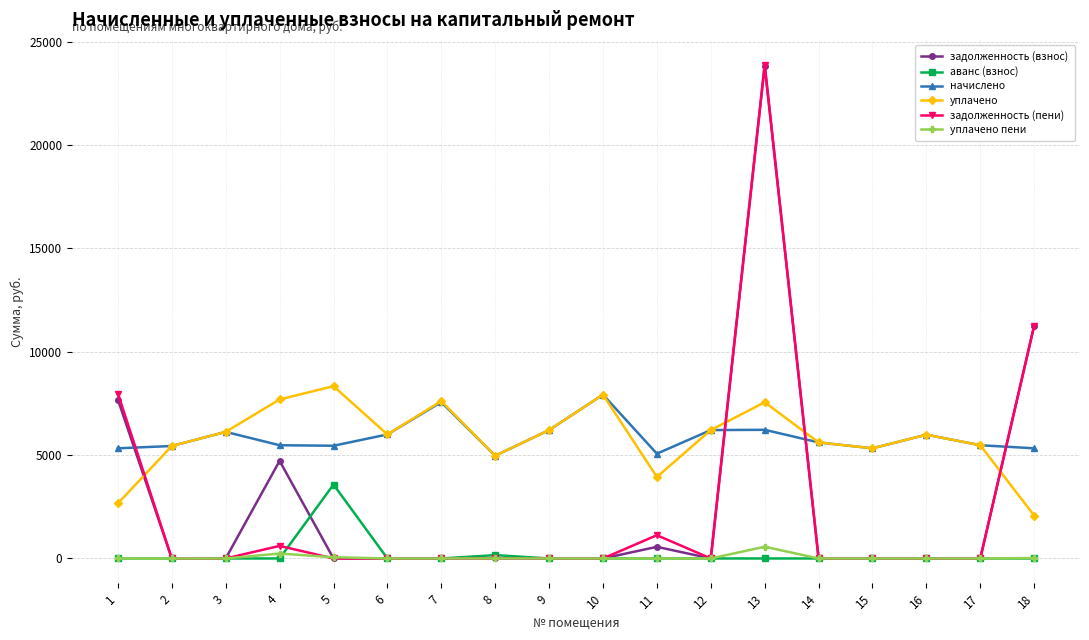

At which category does задолженность (взнос) reach its first local peak?

4